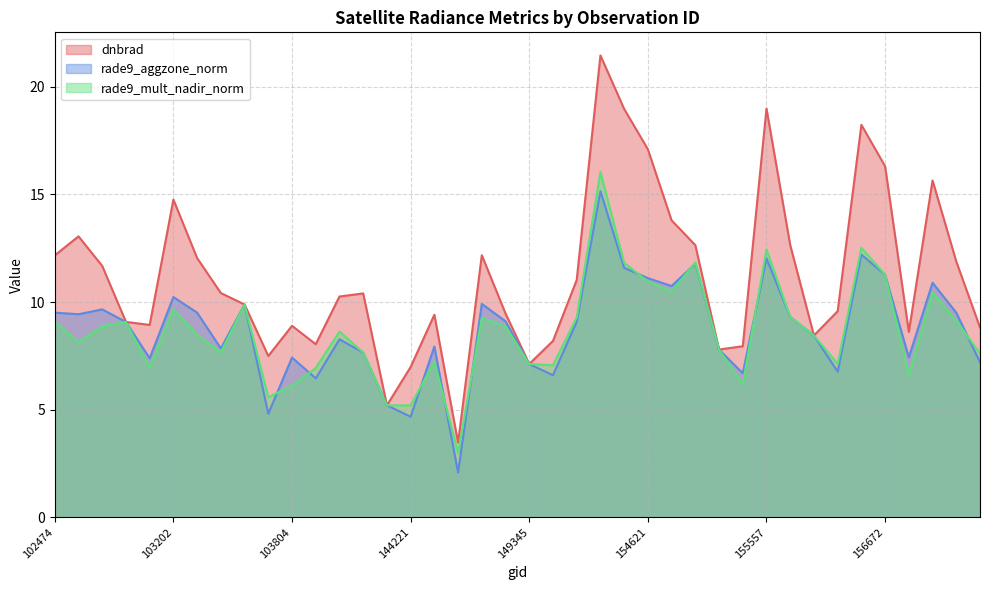

How many interior local valleys does the rade9_aggzone_norm series have?

12